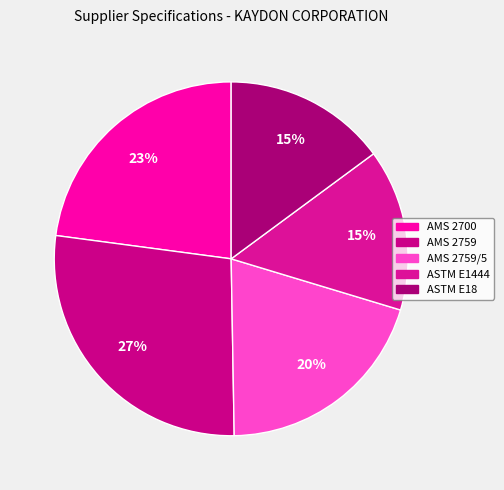

To the nearest percent, what is the average slice percentage?

20%